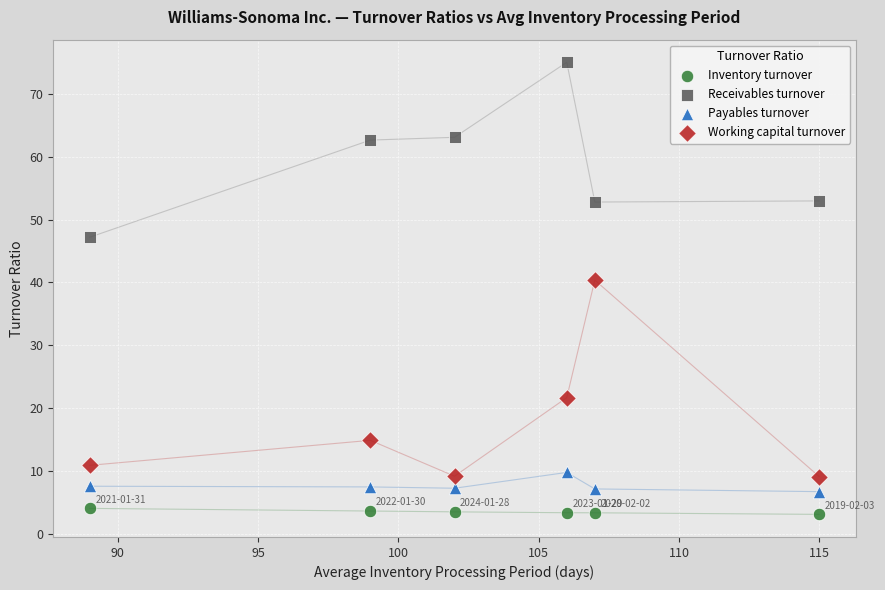

Which series reaches the minimum Y coordinate?

Inventory turnover